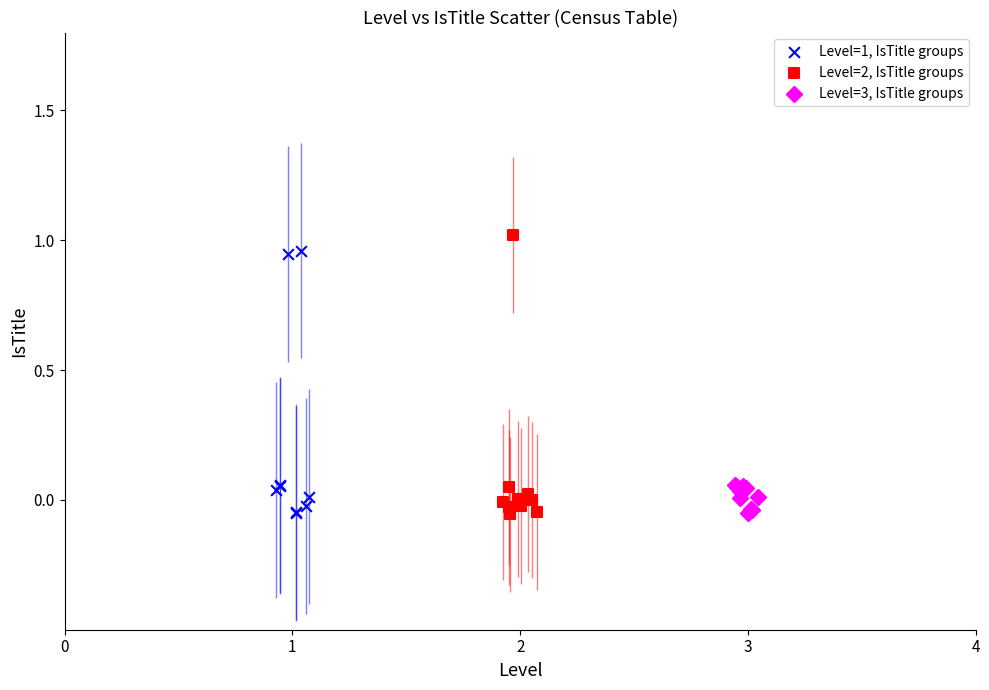

Which series has the widest spread of Y values?

Level=2, IsTitle groups